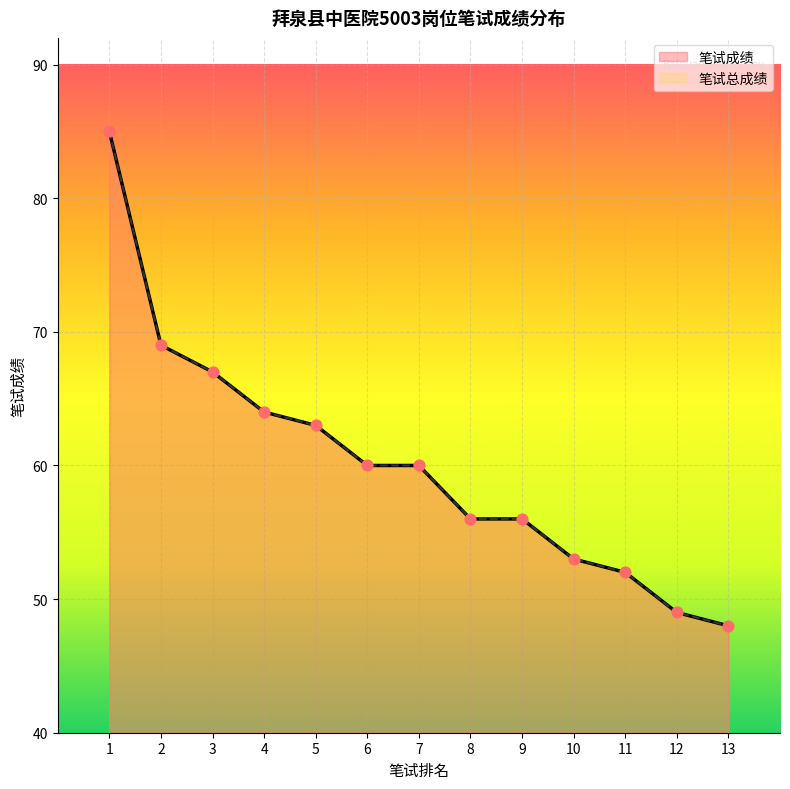

At which category is the sum across all series the highest?

1